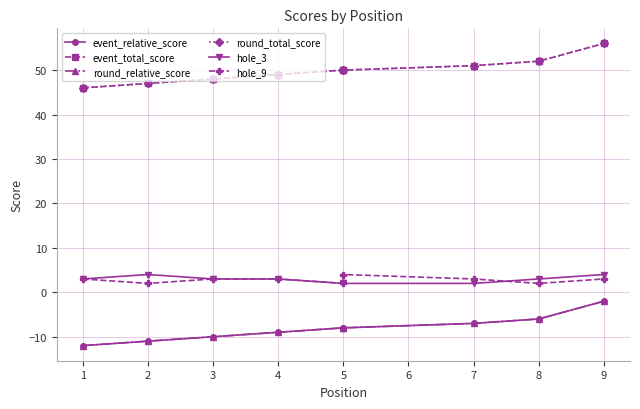

The value of event_total_score at 5 is 50. True or false?

True